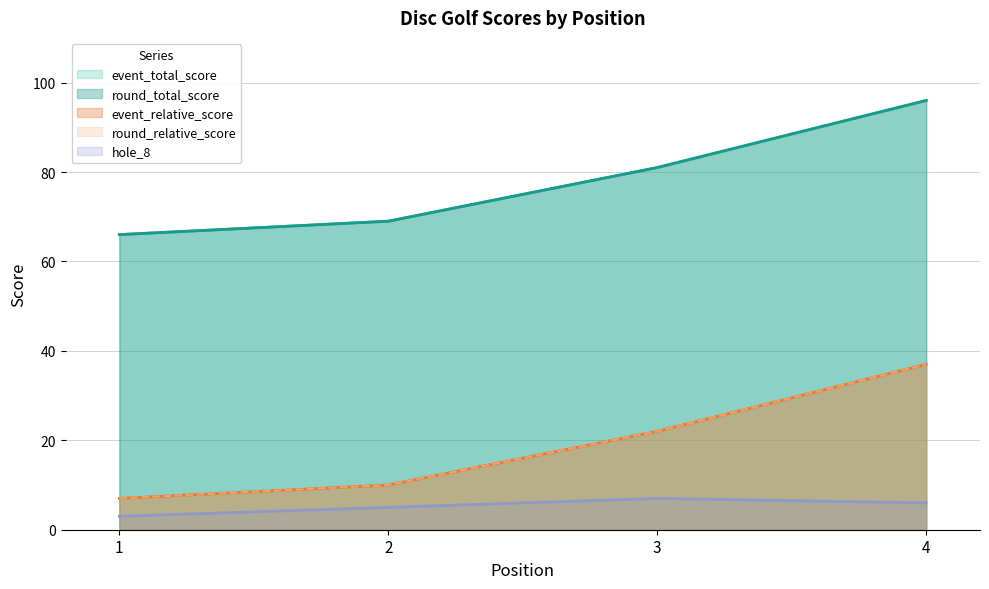

Where does the event_total_score series first go above 81?

4